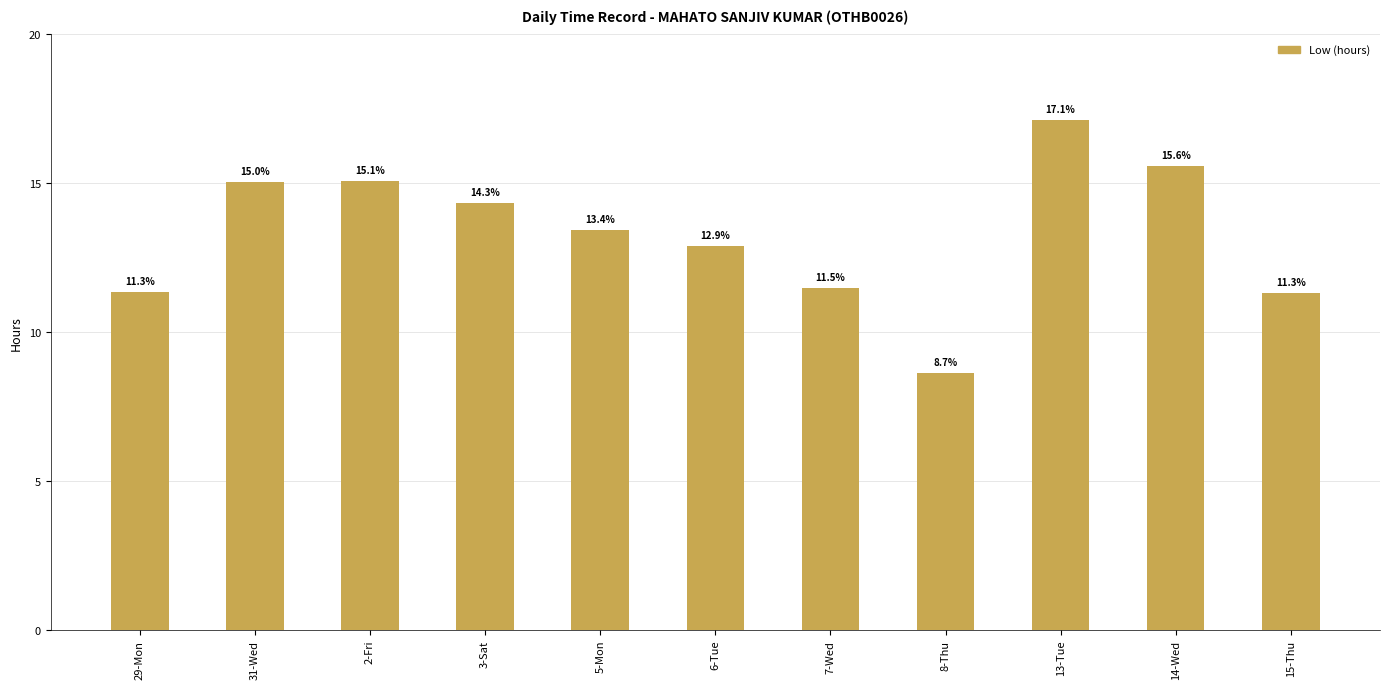

Approximately how many times larger is the value at 5-Mon compared to 14-Wed?

0.9